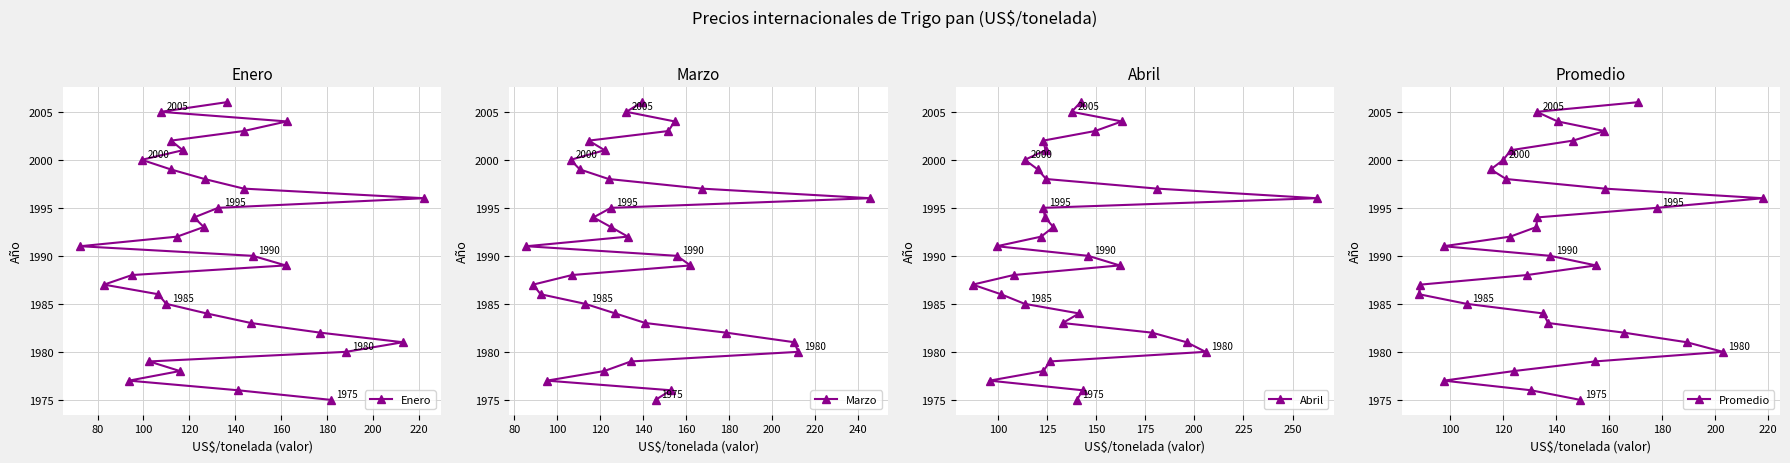

What is the minimum value shown in the chart?

1975